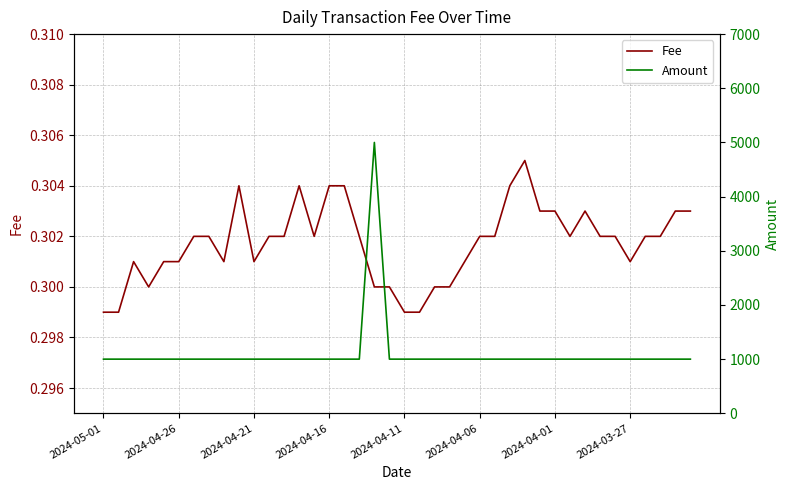

The value of Fee at 2024-05-01 is 0.5. True or false?

False